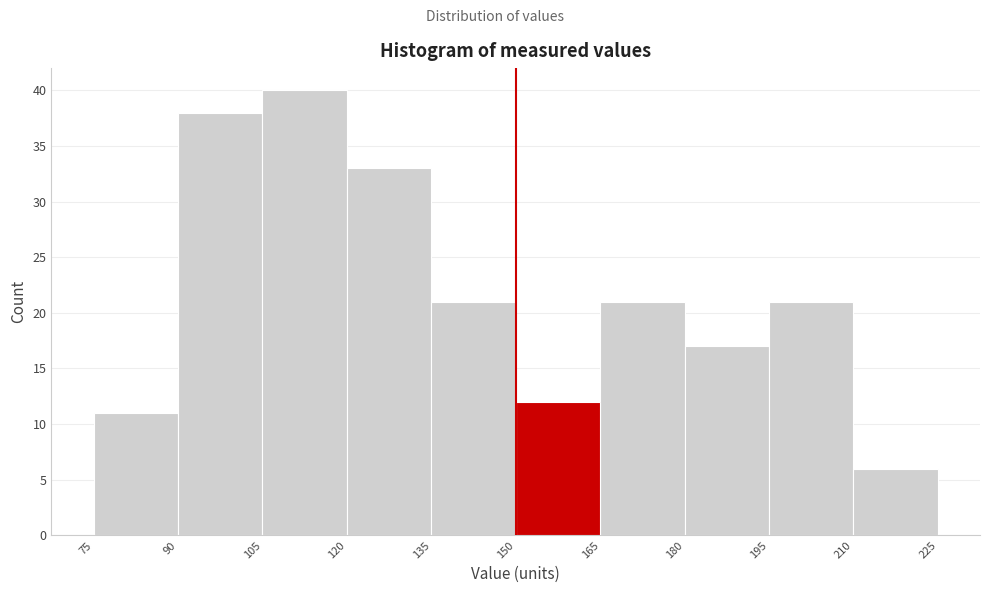

Which range on the x-axis has the tallest bar?

105 to 120